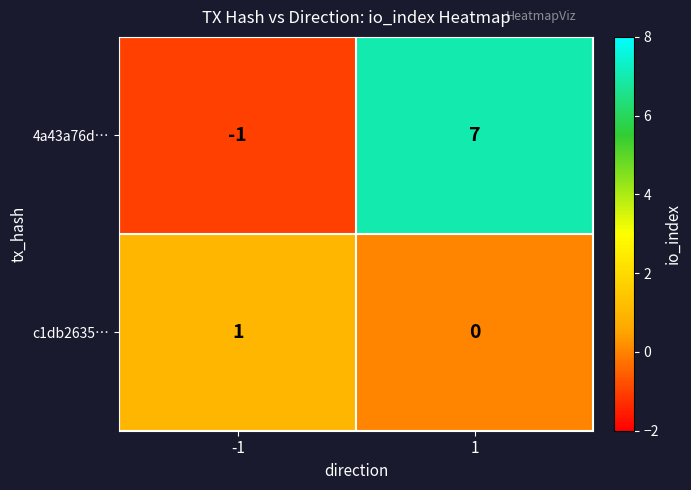

Is the value of c1db2635… at -1 greater than the value of 4a43a76d… at -1?

Yes